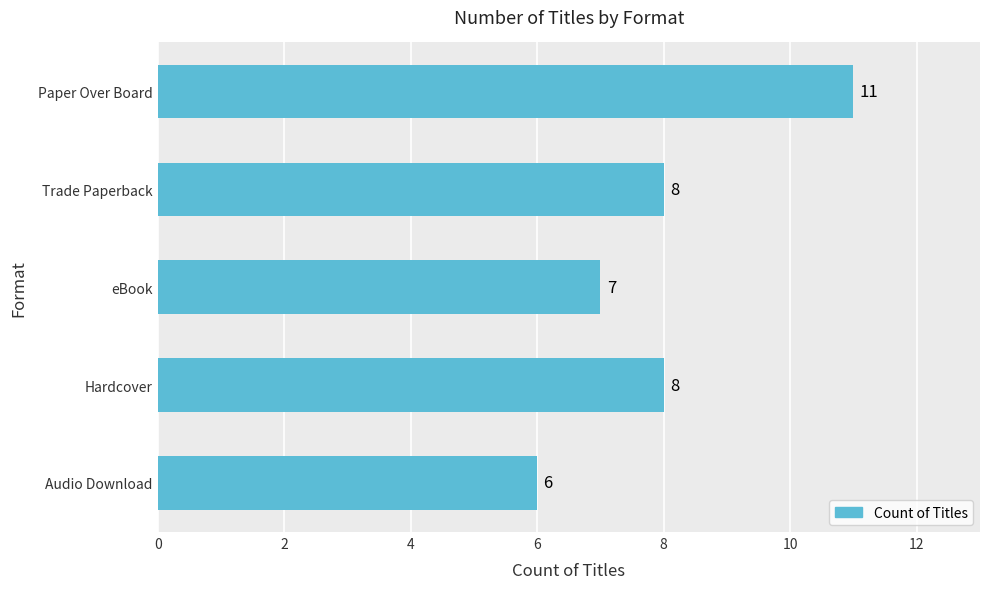

True or false: the data shows 7 at eBook.

True